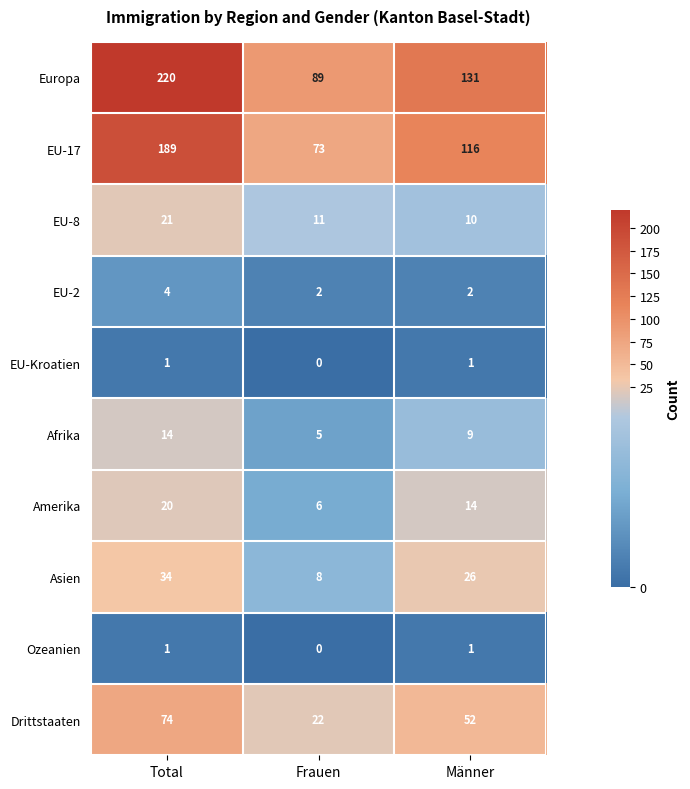

What is the difference between the Europa values at Frauen and Männer?

42